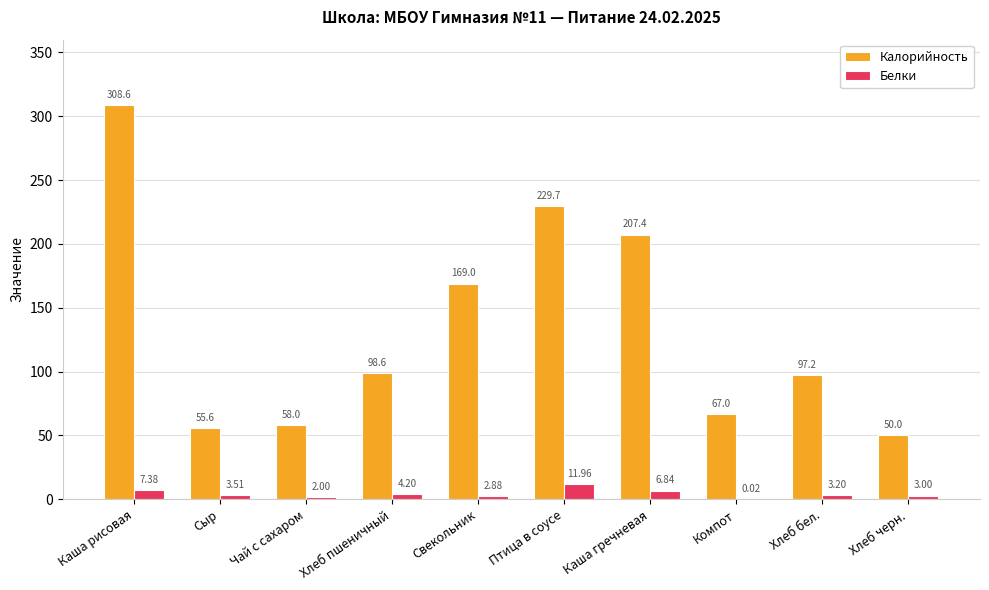

What is the total value across all series at Хлеб черн.?

53.0